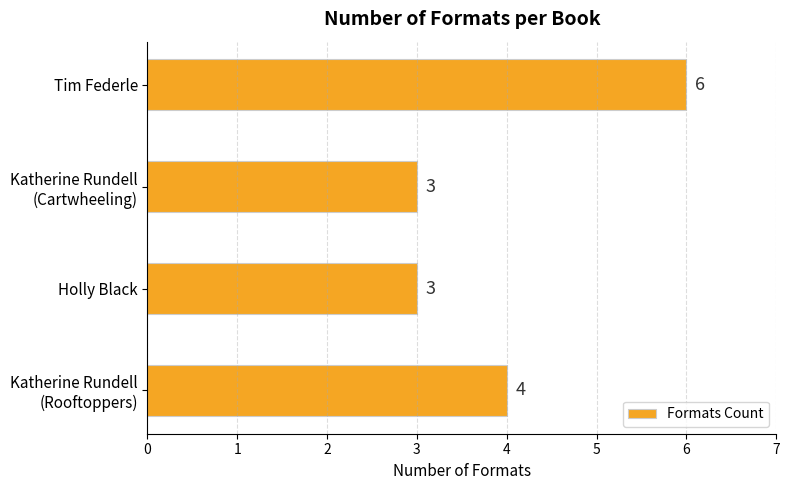

At which label is the value closest to 4?

Katherine Rundell
(Rooftoppers)